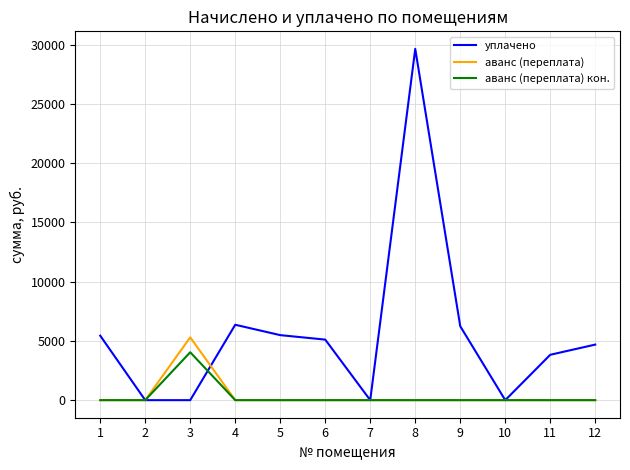

What is the highest value of the аванс (переплата) кон. series?

4043.3